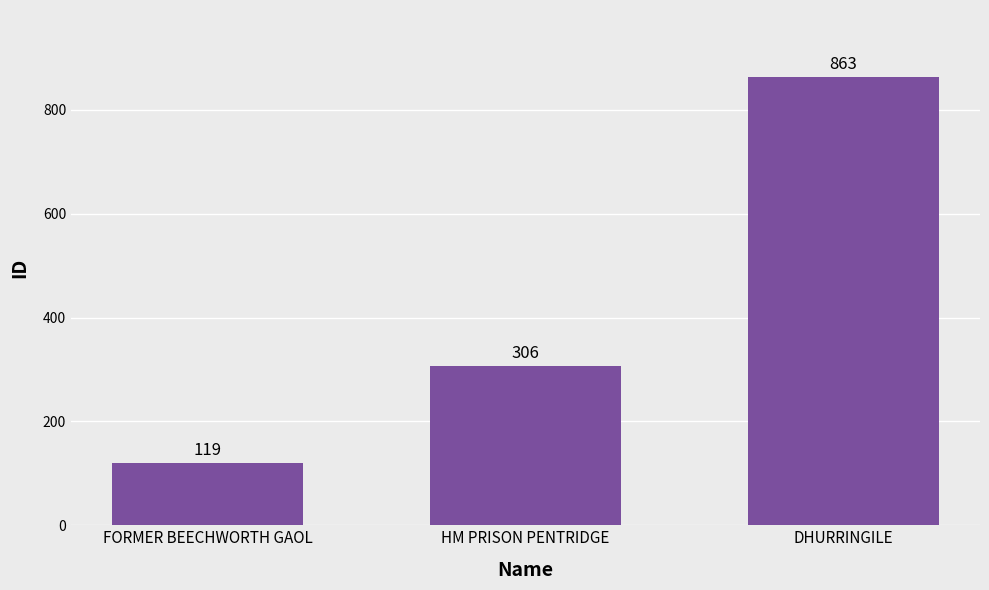

What is the ratio of the value at FORMER BEECHWORTH GAOL to the value at HM PRISON PENTRIDGE?

0.4